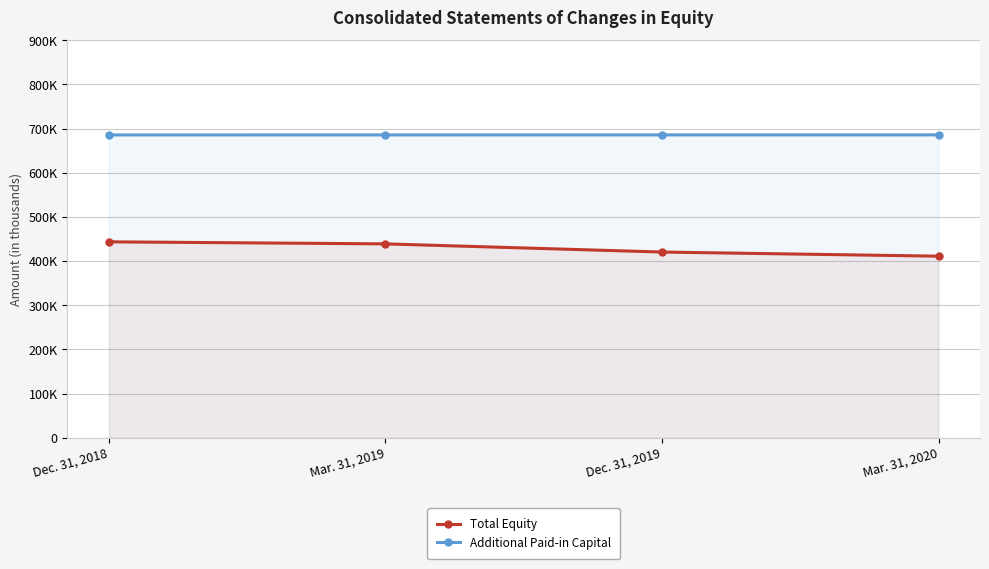

True or false: Total Equity has a value of 190776 at Mar. 31, 2019.

False